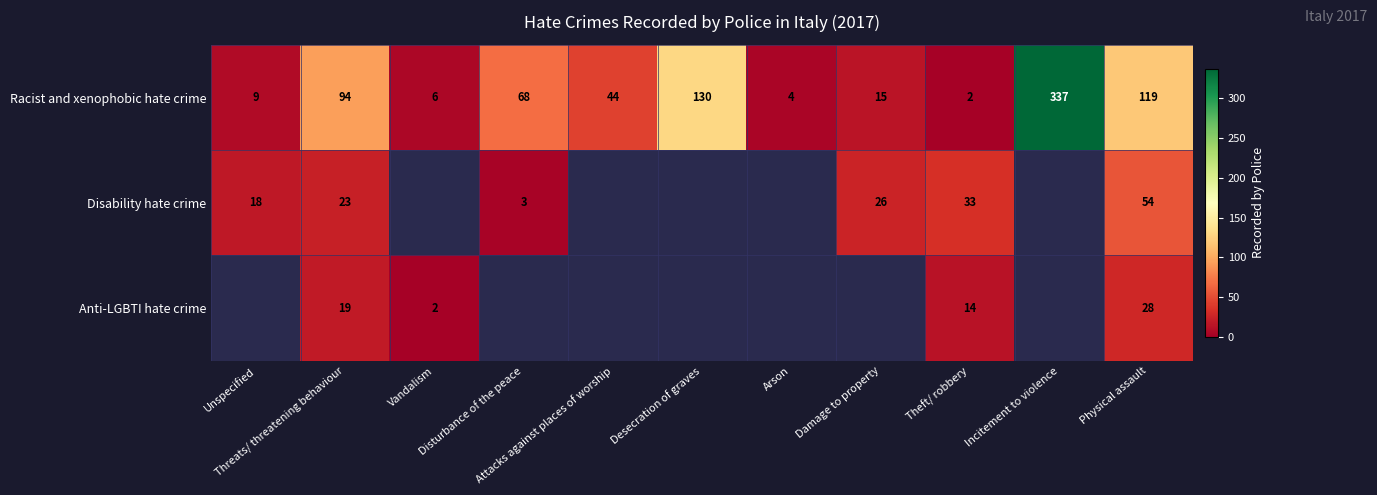

How many categories are shown in the chart?

11